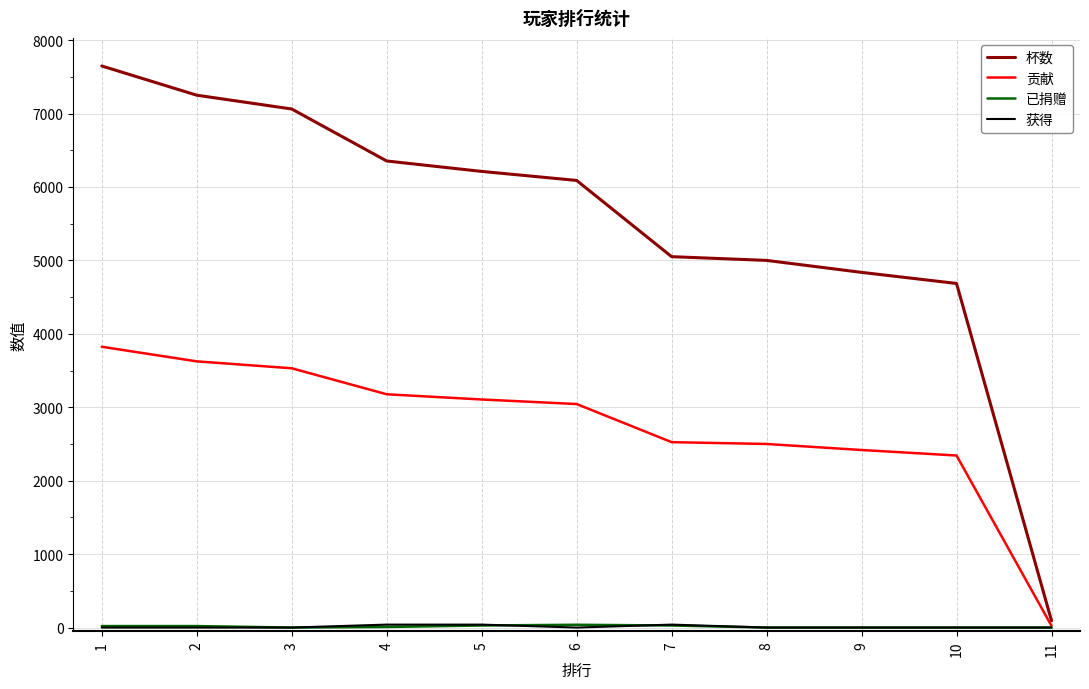

Which series has the largest total across all categories?

杯数